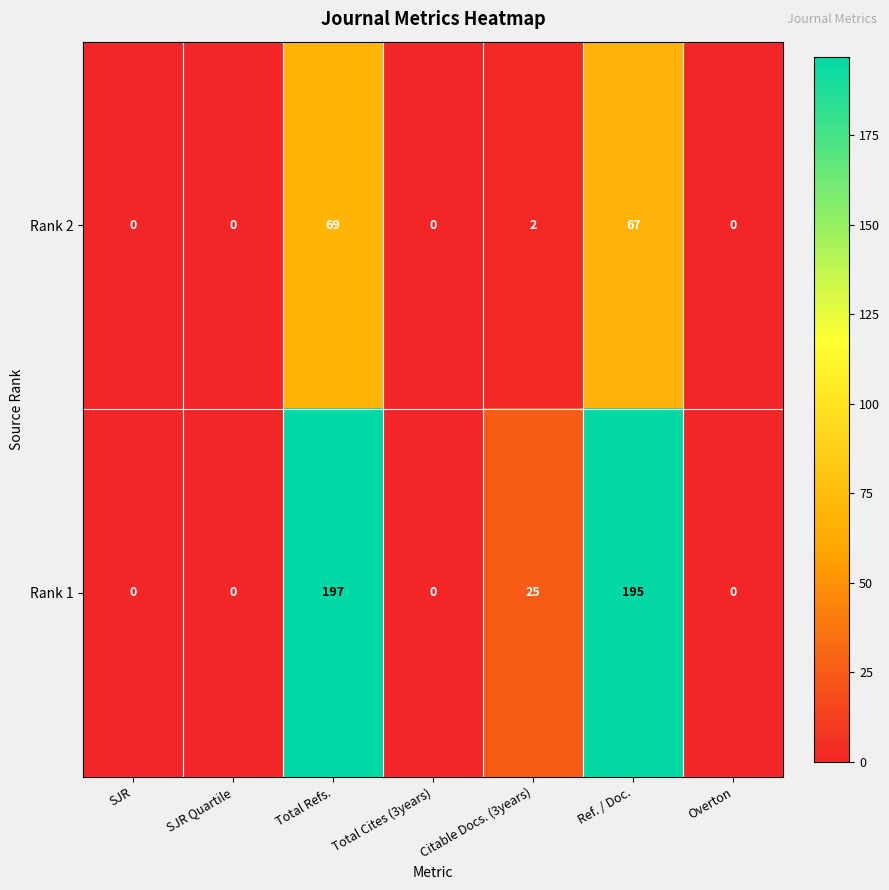

What is the difference between the maximum and minimum values in the Rank 2 series?

69